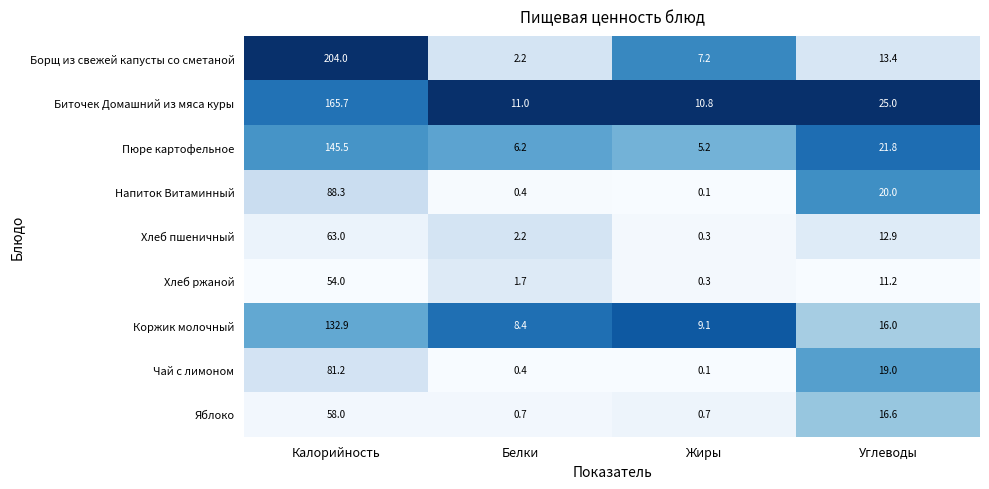

Between Калорийность and Белки, which series saw the biggest shift?

Борщ из свежей капусты со сметаной